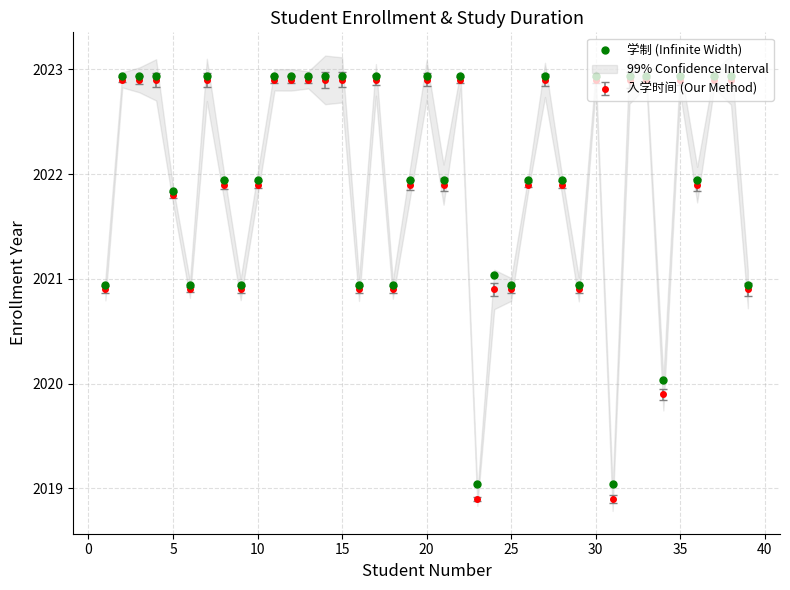

What is the minimum value for 入学时间 (Our Method)?

2018.9